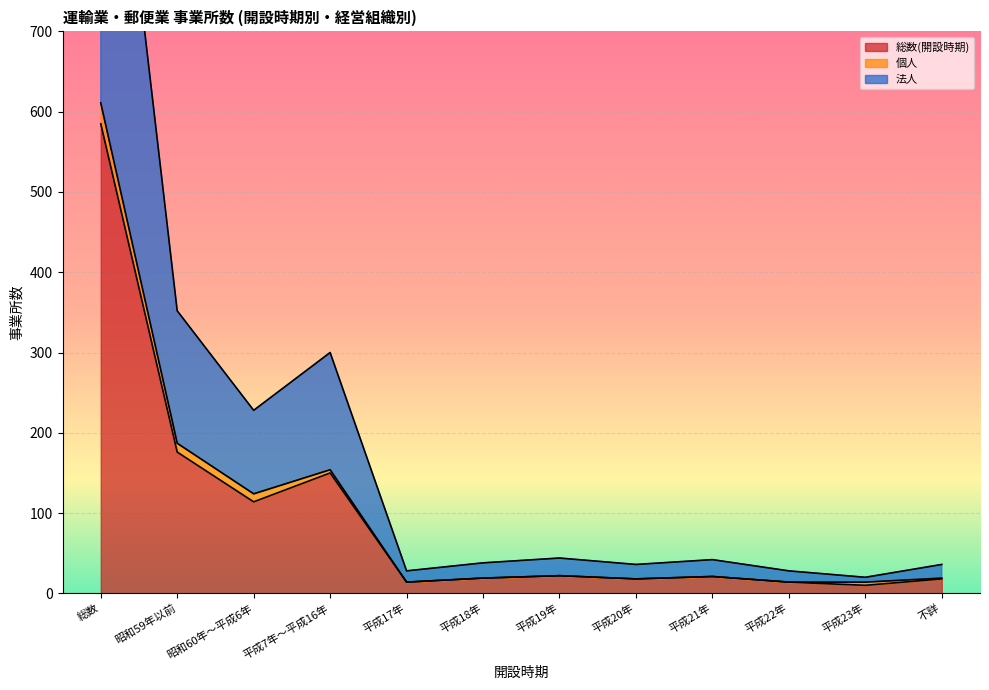

What is the highest value of the 総数(開設時期) series?

585